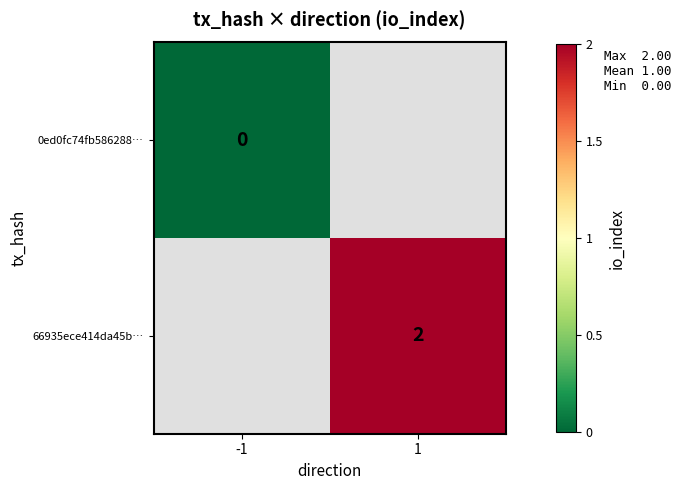

True or false: 66935ece414da45b… has a value of 2 at 1.

True